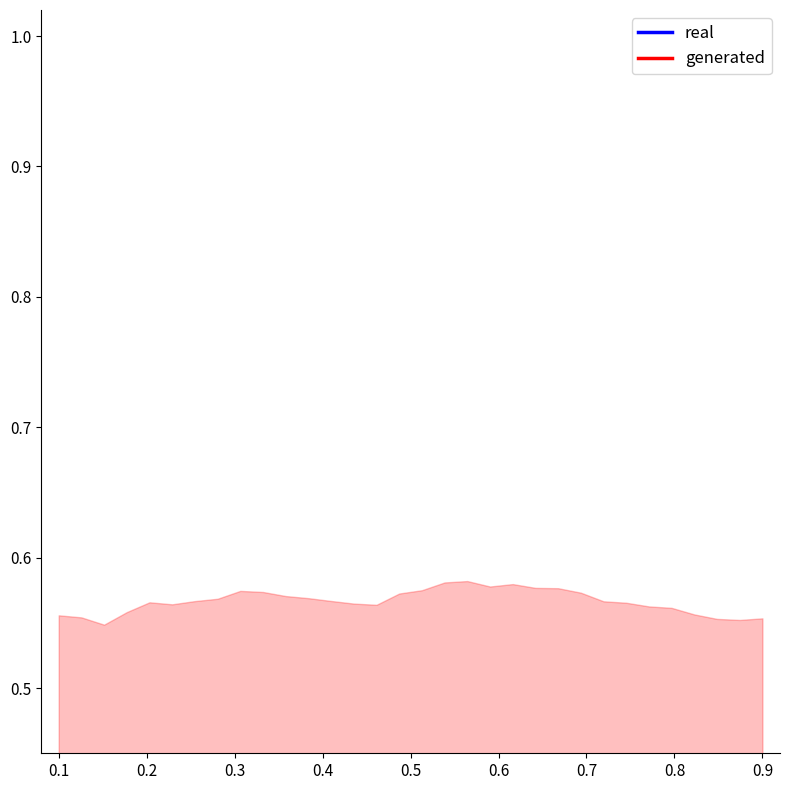

Rank the series at 0.2 from highest to lowest value.

generated, real